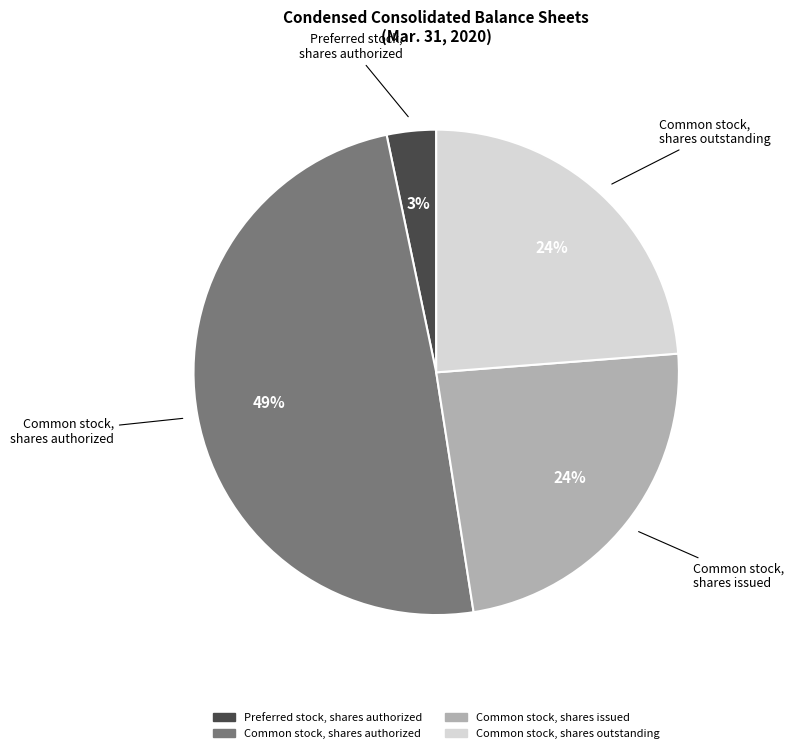

To the nearest percent, what is the combined percentage of Preferred stock, shares authorized and Common stock, shares outstanding?

27%